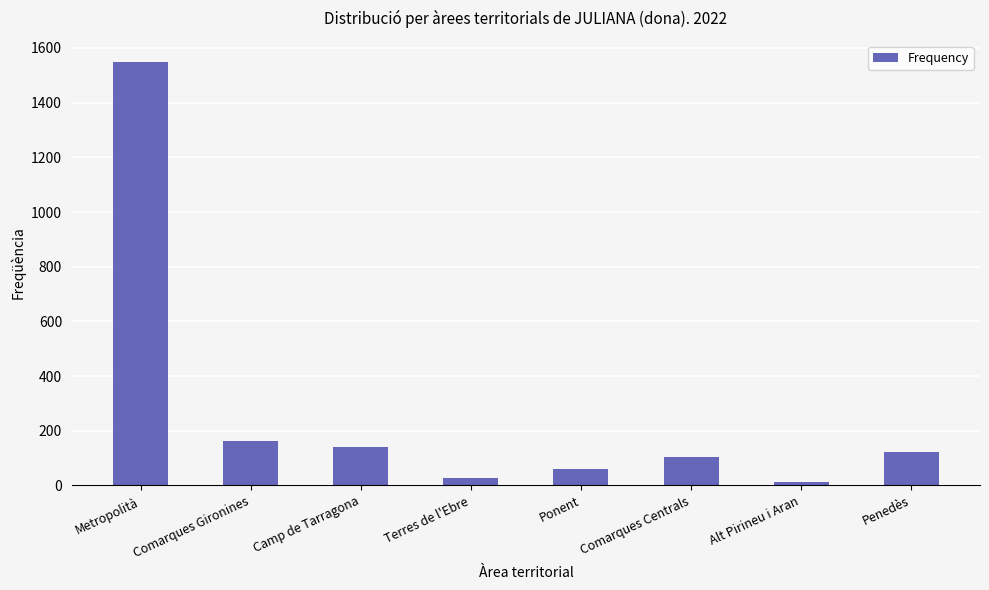

The chart shows a value of 27 at Terres de l'Ebre. True or false?

True